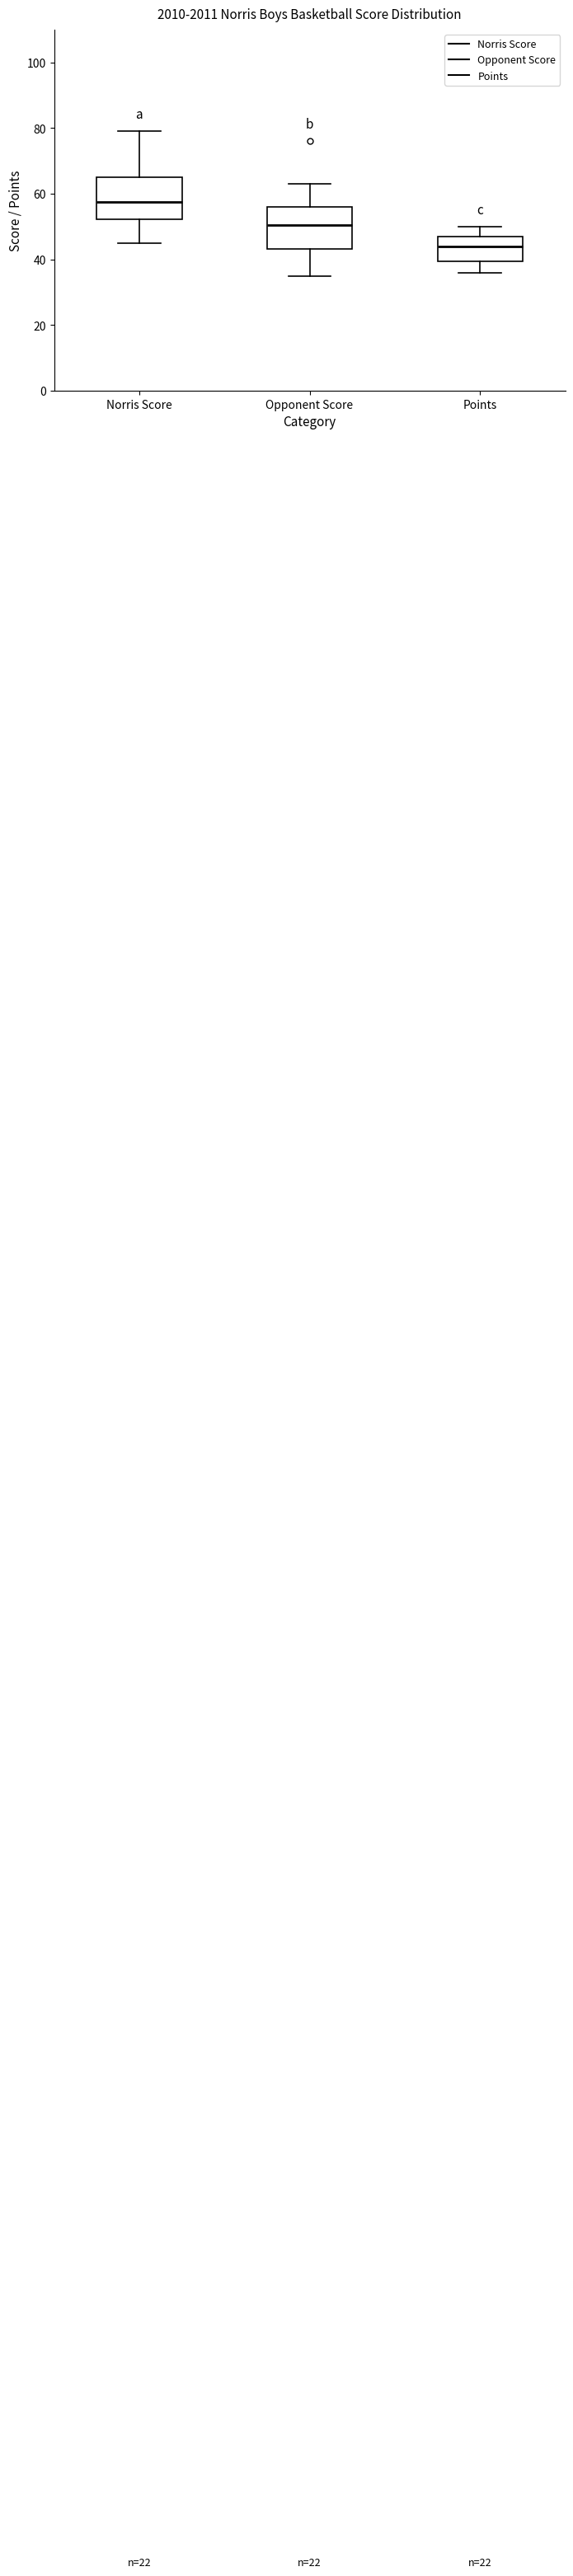

Reading left to right, read every box against the y-axis: the position of its median line, the range the box covers, and the ends of its whiskers. The values are not printed on the chart, so give them approximately, as read against the axis.

Norris Score: median 58, box 52 to 66, whiskers 46 to 80
Opponent Score: median 50, box 44 to 56, whiskers 36 to 64
Points: median 44, box 40 to 48, whiskers 36 to 50